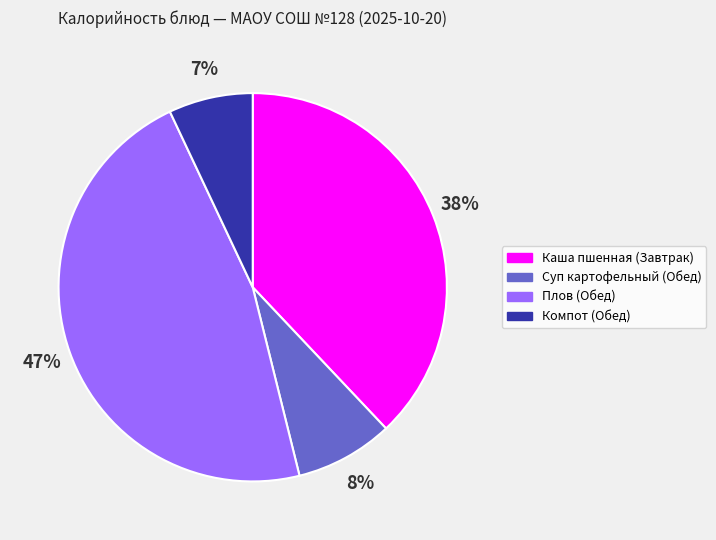

Which has a higher value, Плов (Обед) or Суп картофельный (Обед)?

Плов (Обед)